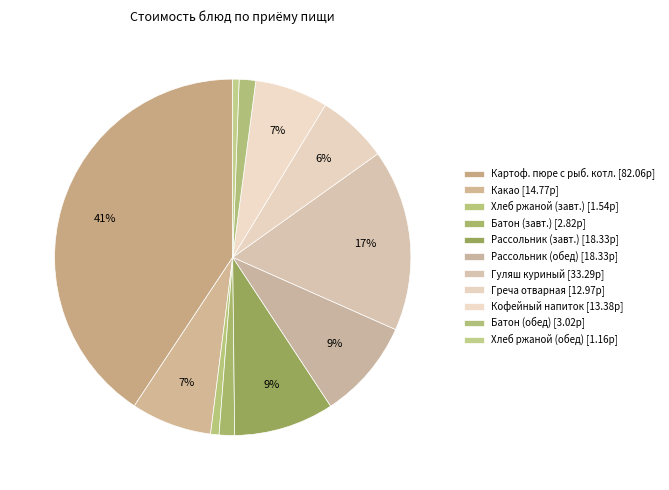

Rank the categories by value from lowest to highest.

Хлеб ржаной (обед), Хлеб ржаной (завтрак), Батон (завтрак), Батон (обед), Греча отварная с маслом, Кофейный напиток, Какао, Рассольник ленинградский (завтрак), Рассольник ленинградский (обед), Гуляш из куриного мяса, Картофельное пюре с рыбной котлетой